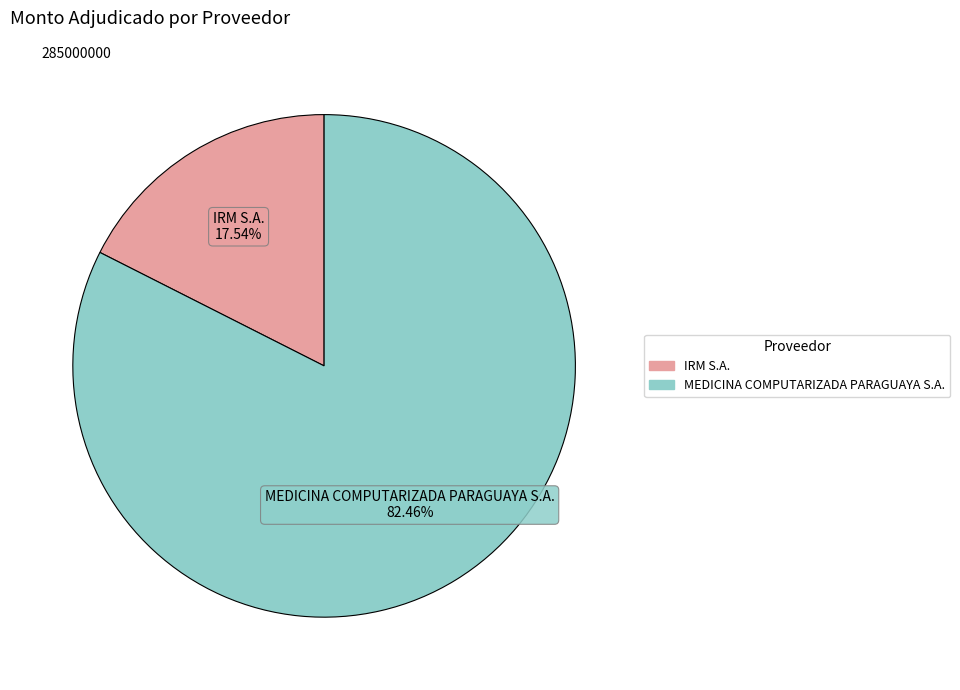

To the nearest percent, what portion does IRM S.A. represent?

18%